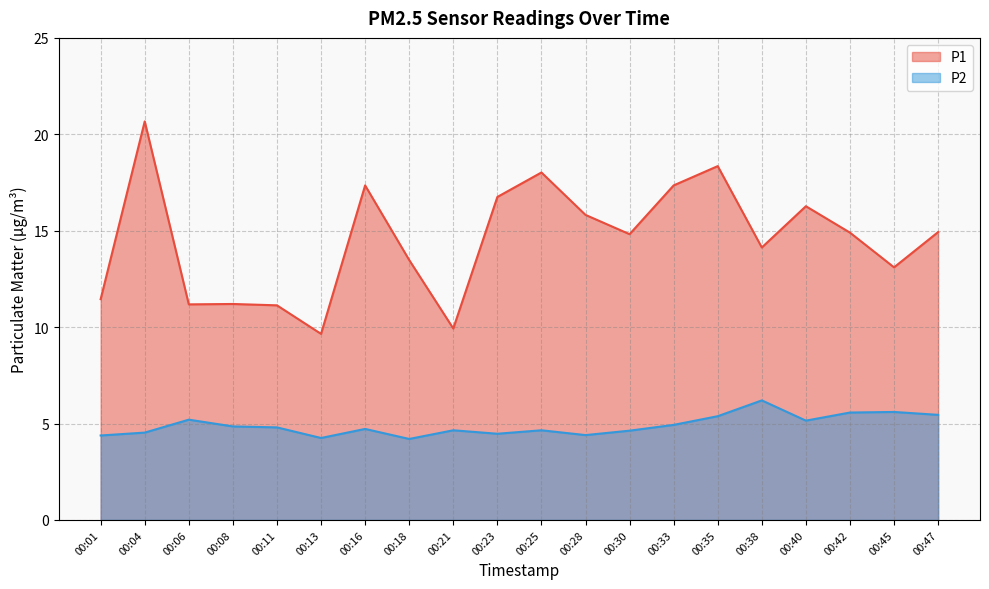

True or false: P2 and P1 intersect in this chart.

False